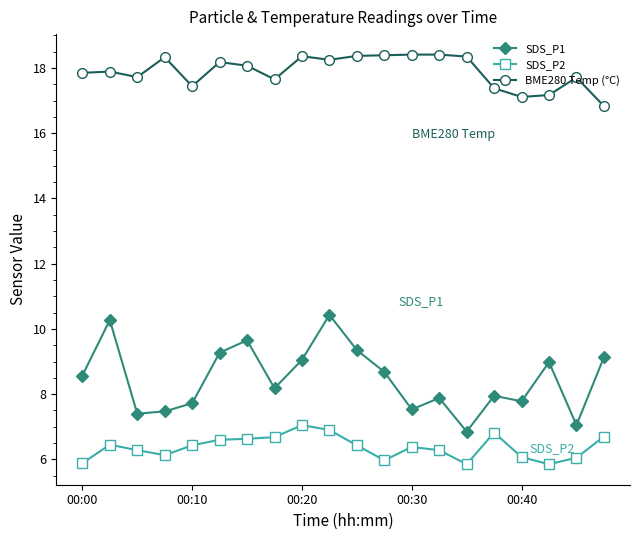

Which series has the widest spread of values?

SDS_P1